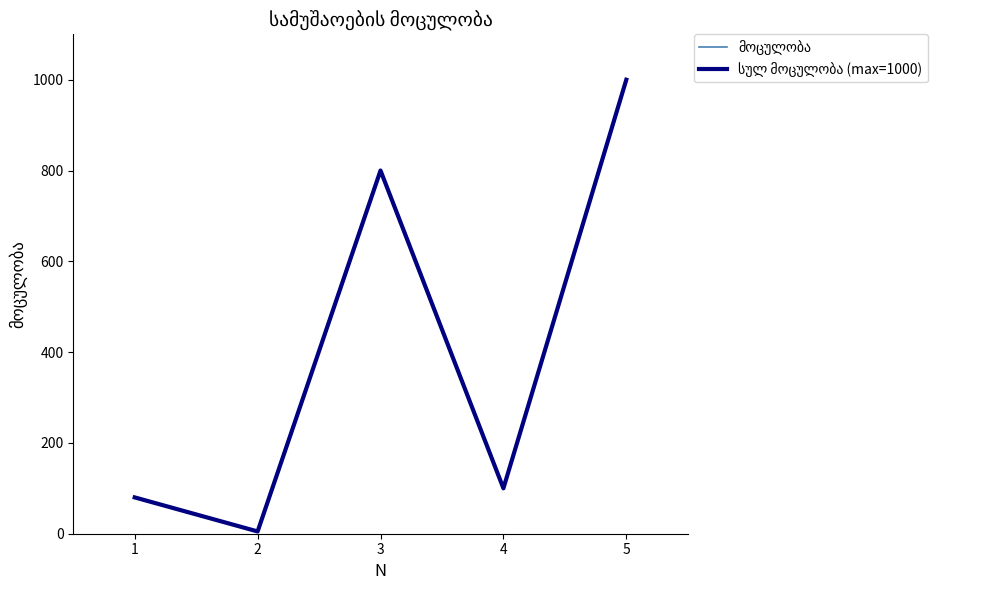

Does the chart display data point markers on the line(s)?

No